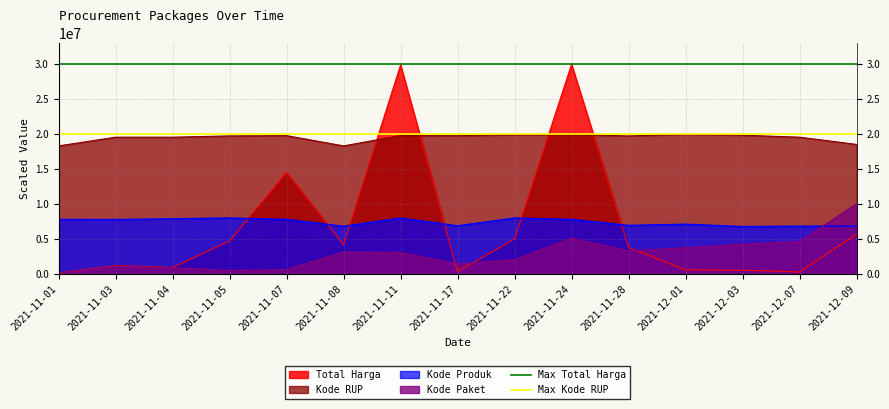

What is the approximate value of Max Total Harga at 2021-11-01?

30000000